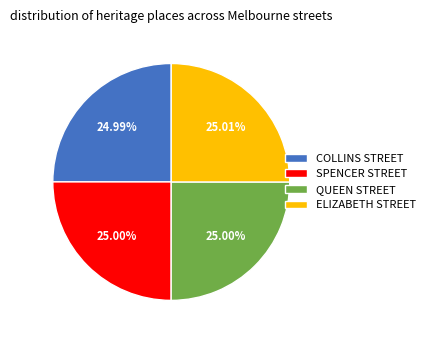

Does COLLINS STREET account for over 50% of the chart?

No